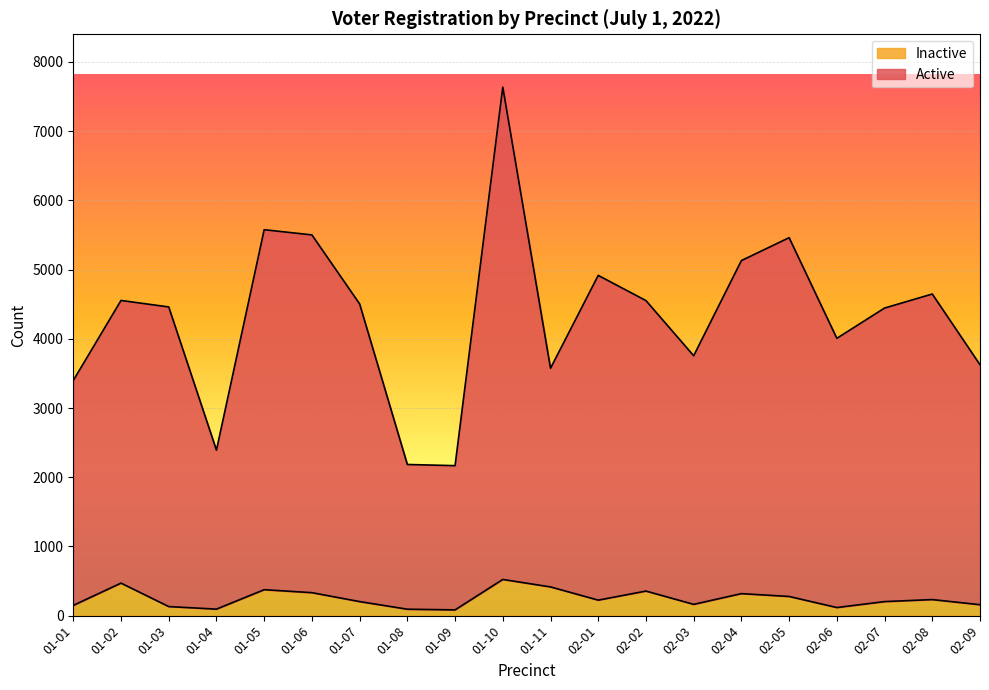

What is the sum of all Active values?

86482